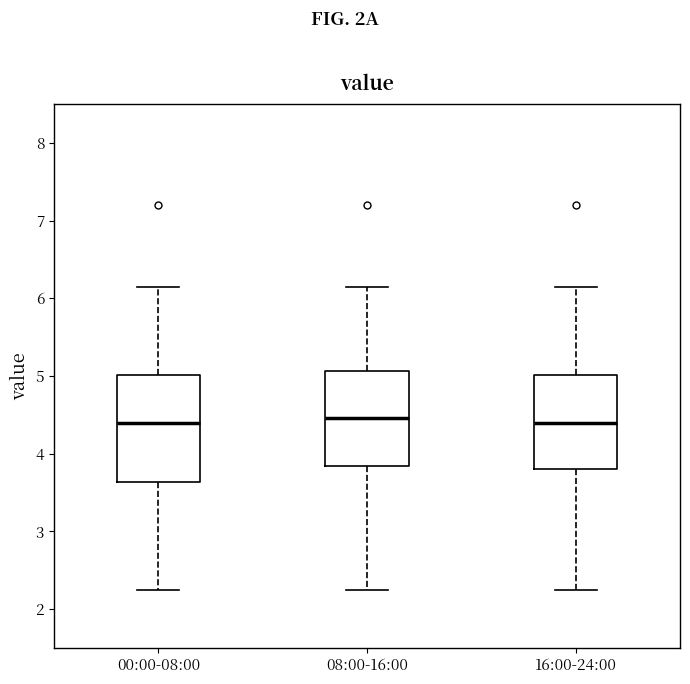

Reading left to right, read every box against the y-axis: the position of its median line, the range the box covers, and the ends of its whiskers. The values are not printed on the chart, so give them approximately, as read against the axis.

00:00-08:00: median 4.4, box 3.6 to 5.0, whiskers 2.3 to 6.2
08:00-16:00: median 4.5, box 3.8 to 5.1, whiskers 2.3 to 6.2
16:00-24:00: median 4.4, box 3.8 to 5.0, whiskers 2.3 to 6.2